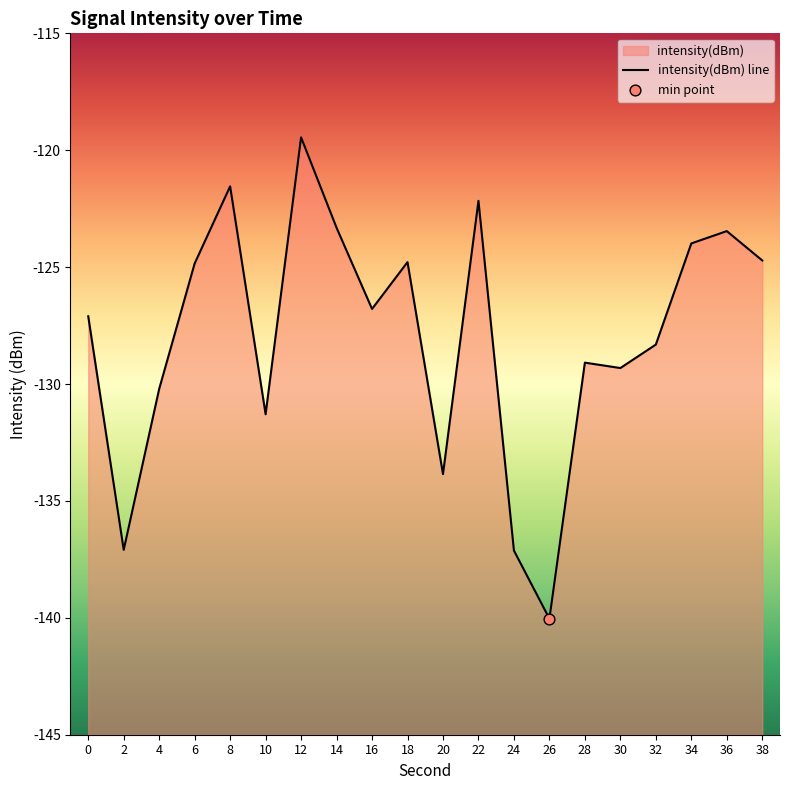

Between 8 and 32, which is larger?

8